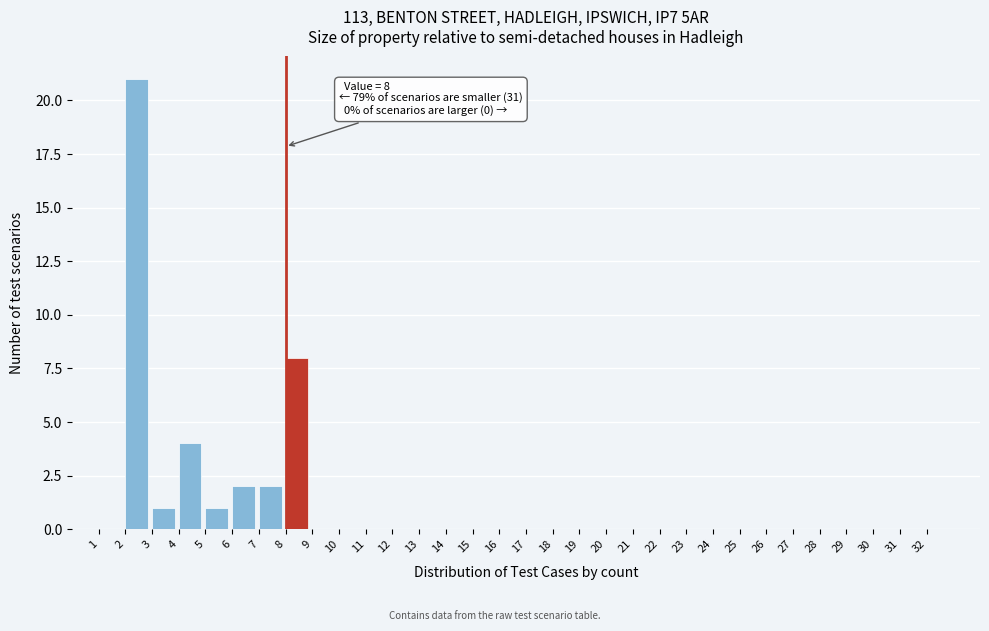

Which range on the x-axis has the tallest bar?

2 to 3